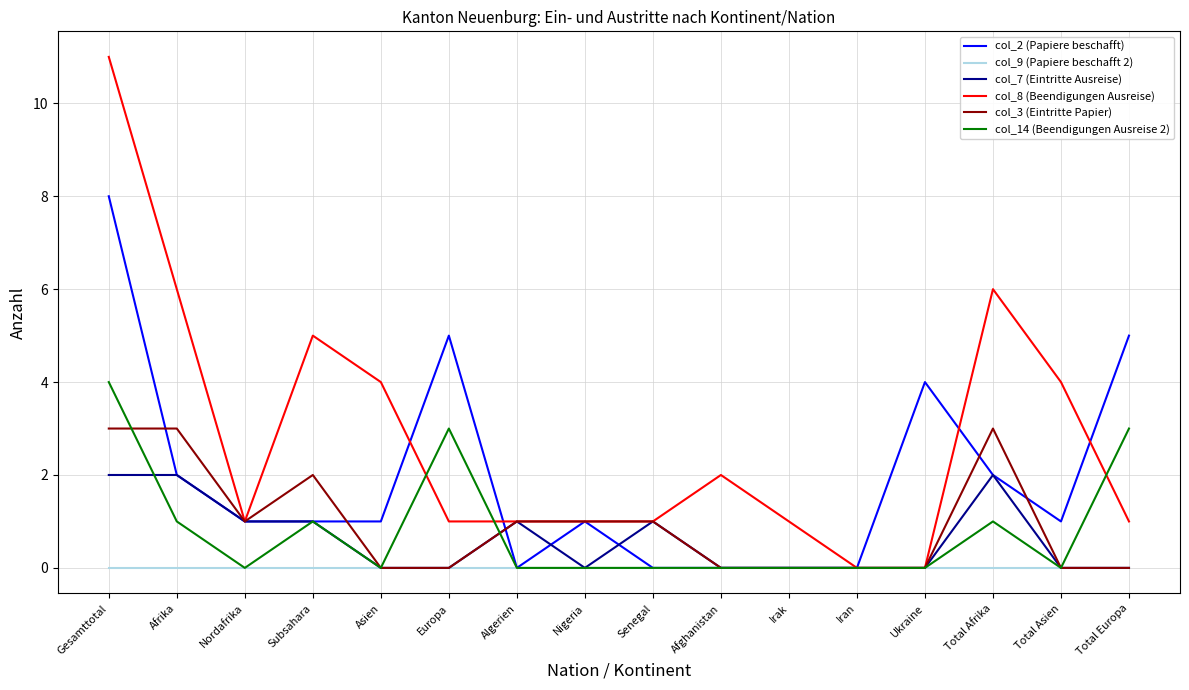

What position from the left is Afrika?

2